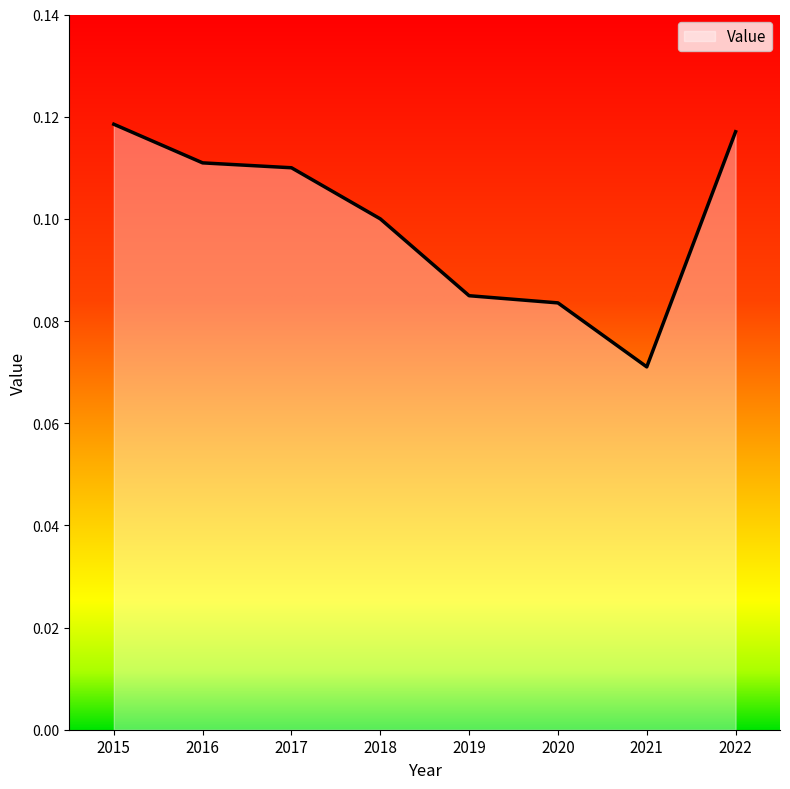

Which category has the lowest value across all series?

2021